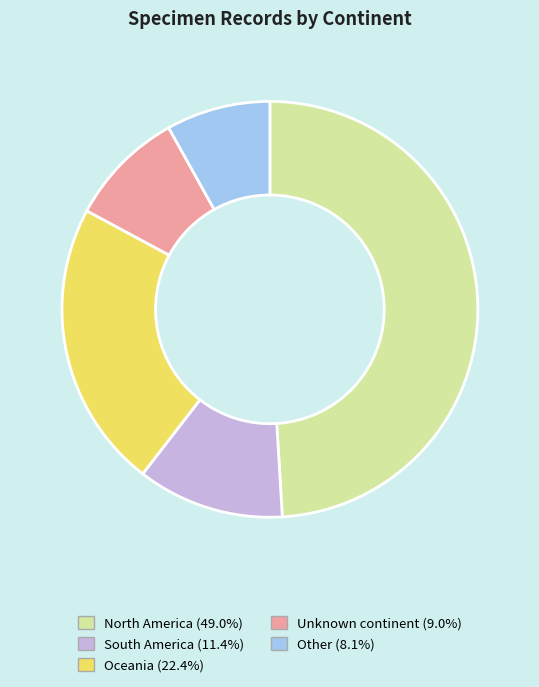

Do Other and South America together represent more than half of the pie?

No